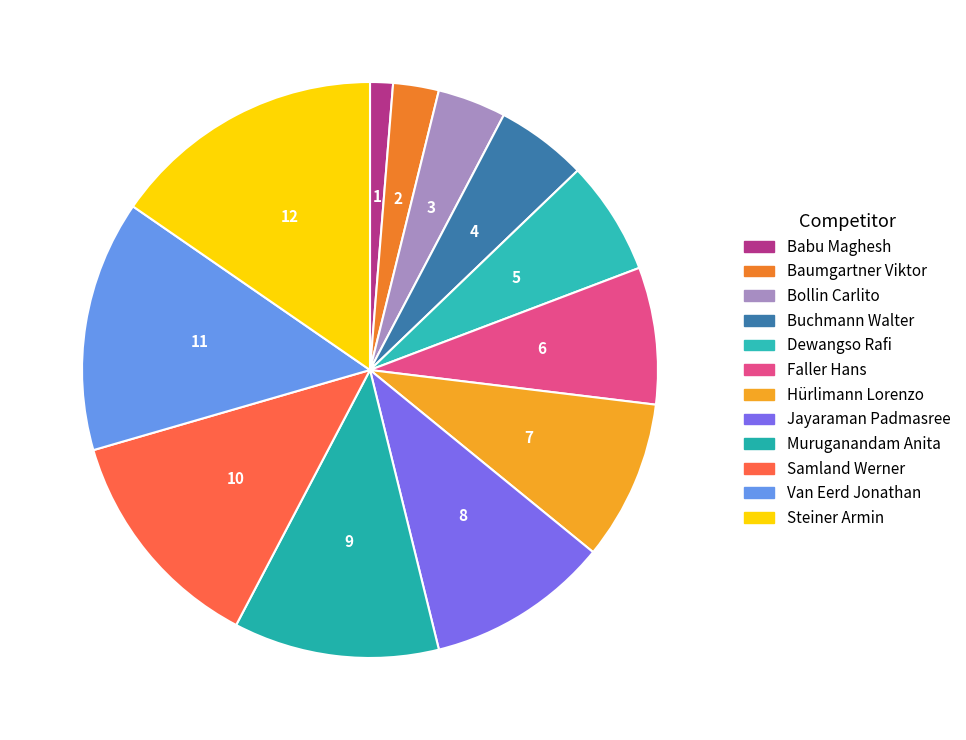

Is there any slice that represents more than half of the pie?

No